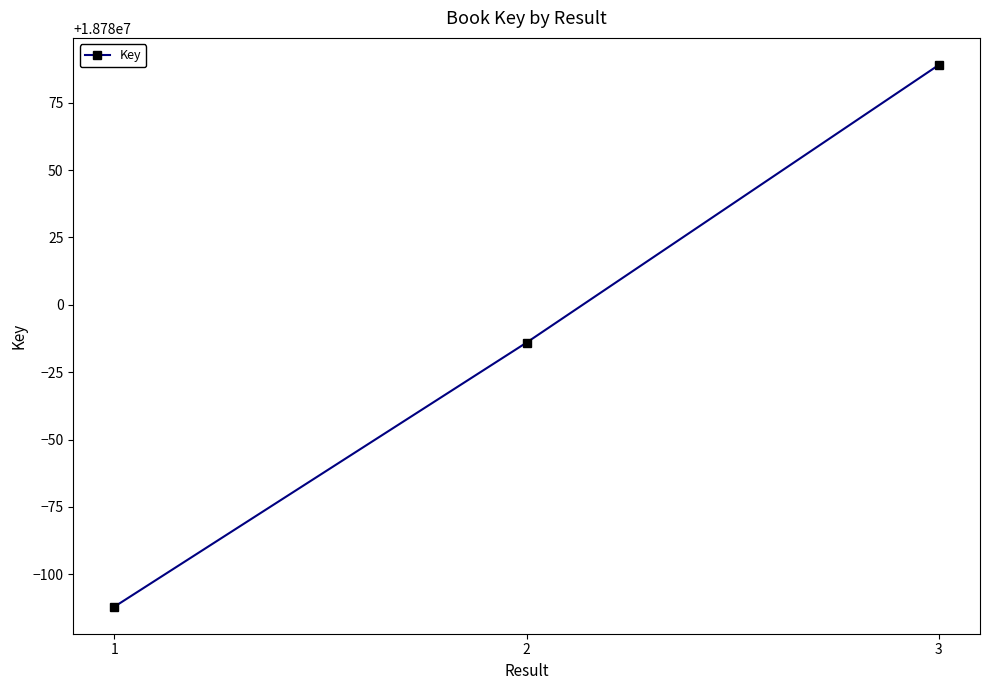

How many data points are less than 18779986?

1